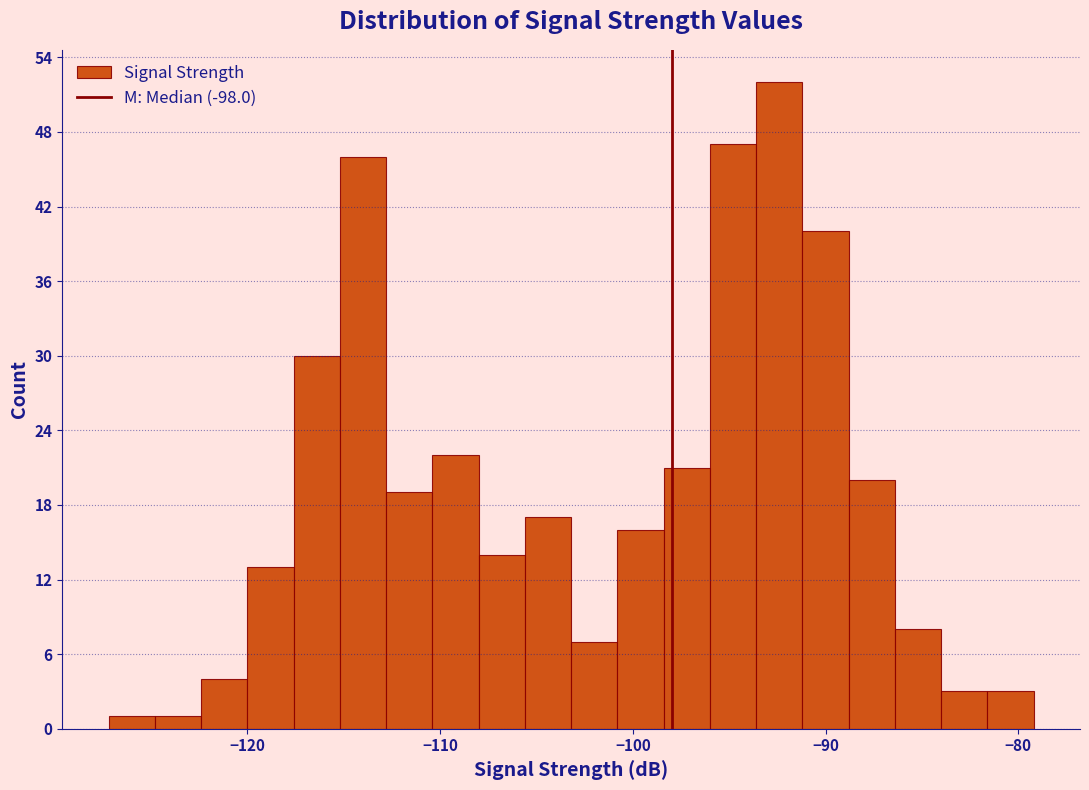

Read against the x-axis, roughly where is the centre of the tallest bar?

-92